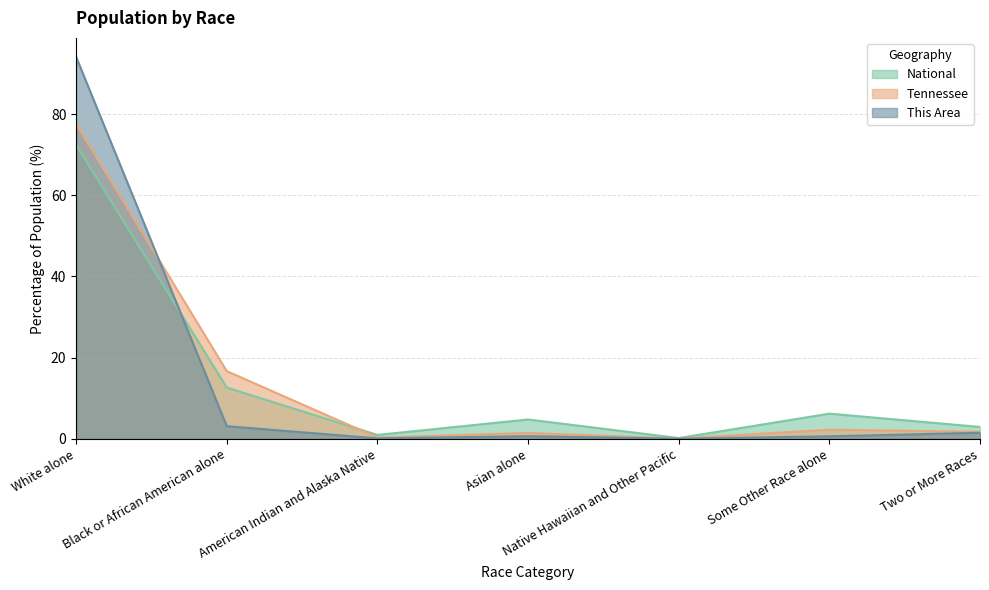

Reading left to right, what are all the values shown in this chart?

This Area: White alone=94.0	Black or African American alone=3.1	American Indian and Alaska Native=0.1	Asian alone=0.6	Native Hawaiian and Other Pacific=0.0	Some Other Race alone=0.6	Two or More Races=1.5
Tennessee: White alone=77.6	Black or African American alone=16.7	American Indian and Alaska Native=0.3	Asian alone=1.4	Native Hawaiian and Other Pacific=0.1	Some Other Race alone=2.2	Two or More Races=1.7
National: White alone=72.4	Black or African American alone=12.6	American Indian and Alaska Native=0.9	Asian alone=4.8	Native Hawaiian and Other Pacific=0.2	Some Other Race alone=6.2	Two or More Races=2.9